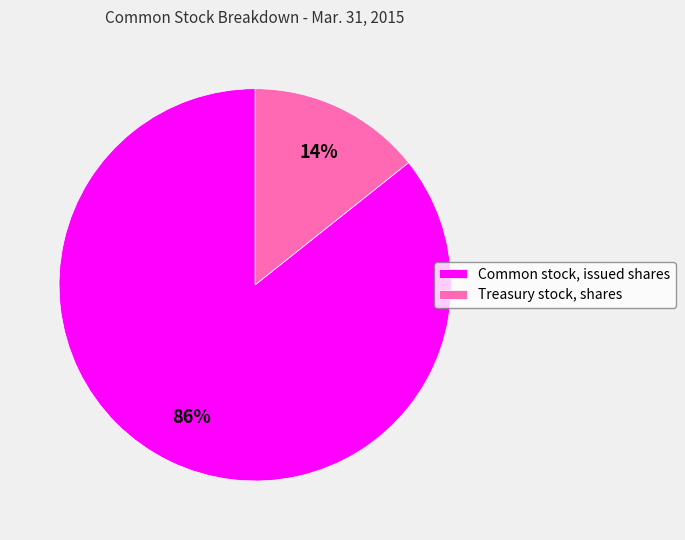

Combined, do Common stock, issued shares and Treasury stock, shares account for over 50%?

Yes